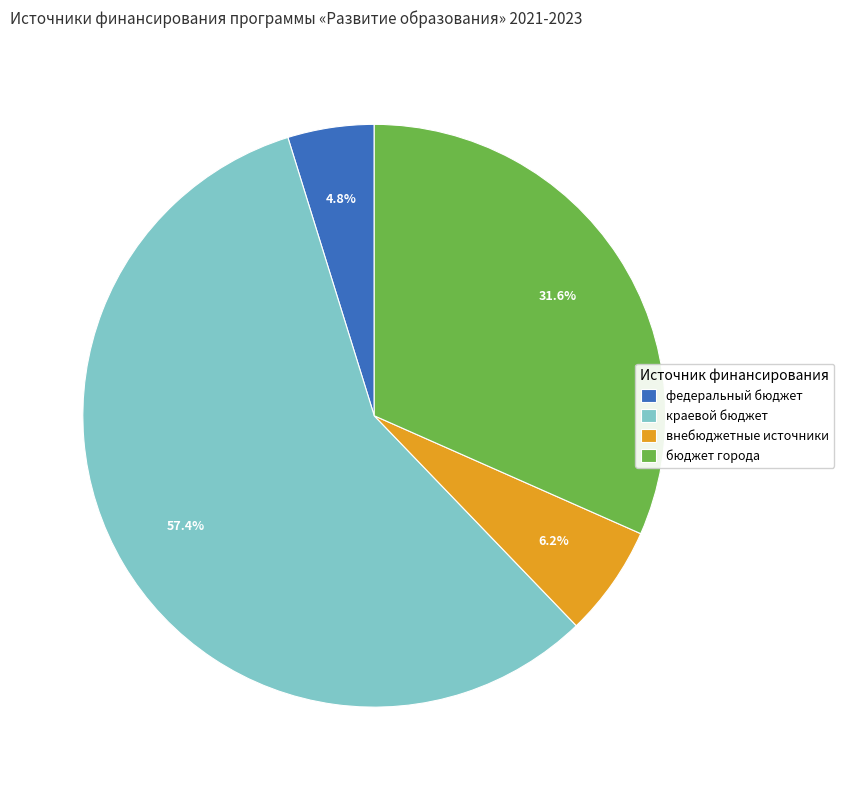

Rank the categories by value from lowest to highest.

федеральный бюджет, внебюджетные источники, бюджет города, краевой бюджет